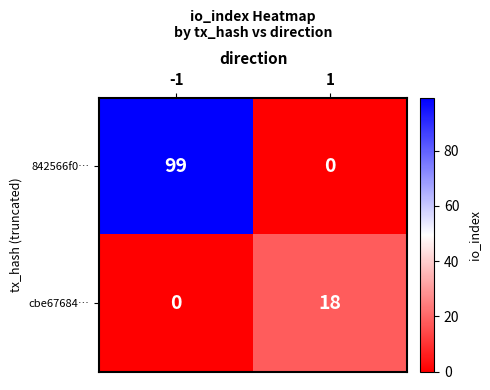

What is the highest value of the 842566f0… series?

99